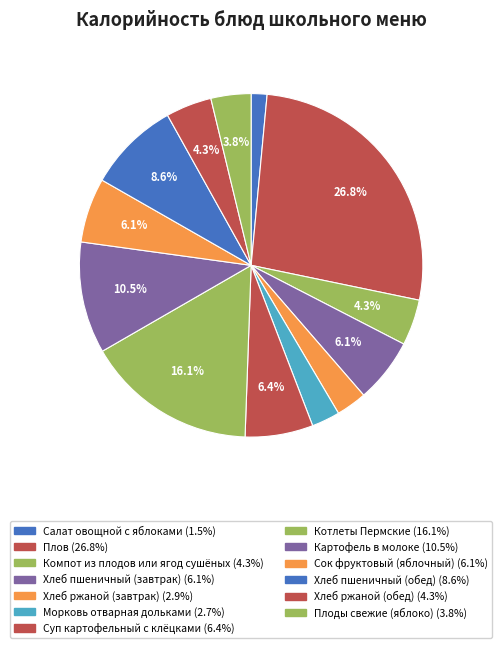

Which category has the smallest portion of the pie?

Салат овощной с яблоками